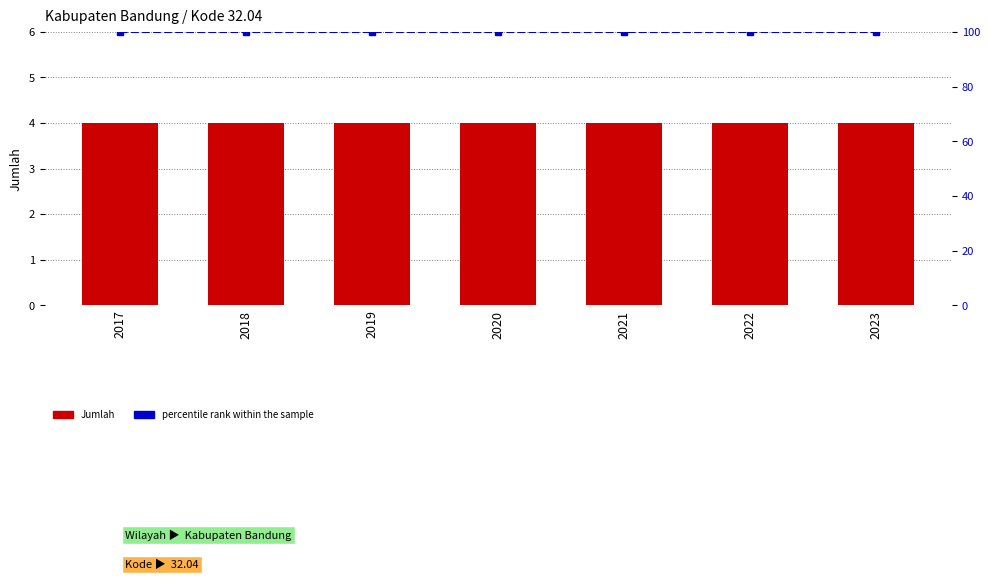

What is the value of the Jumlah bar at the 2nd from the left?

4